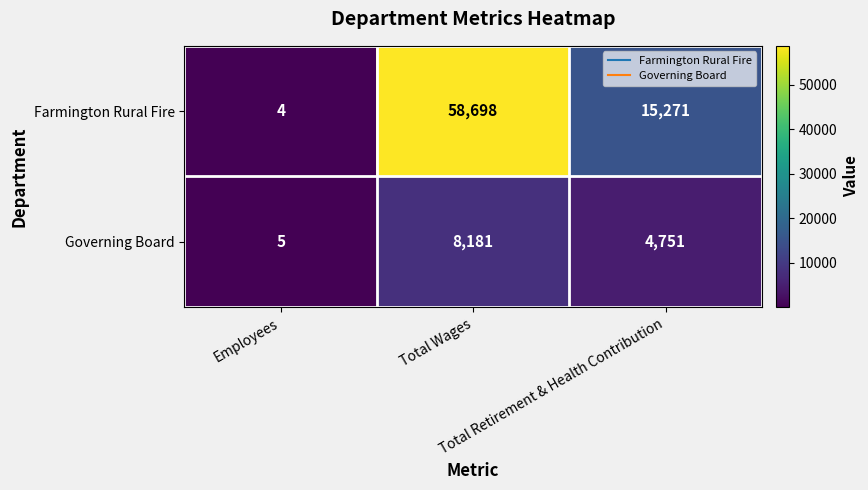

What is the total value across all series at Total Wages?

66879